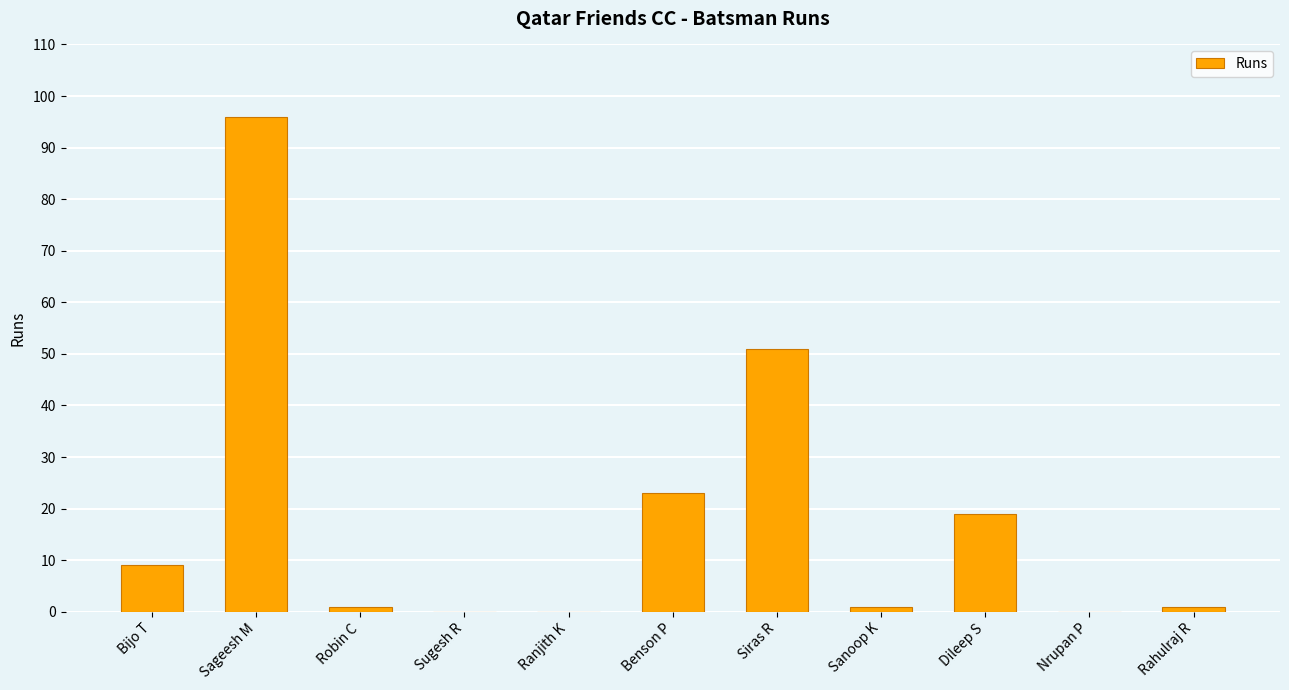

Reading left to right, list all the values displayed in this chart.

9	96	1	0	0	23	51	1	19	0	1